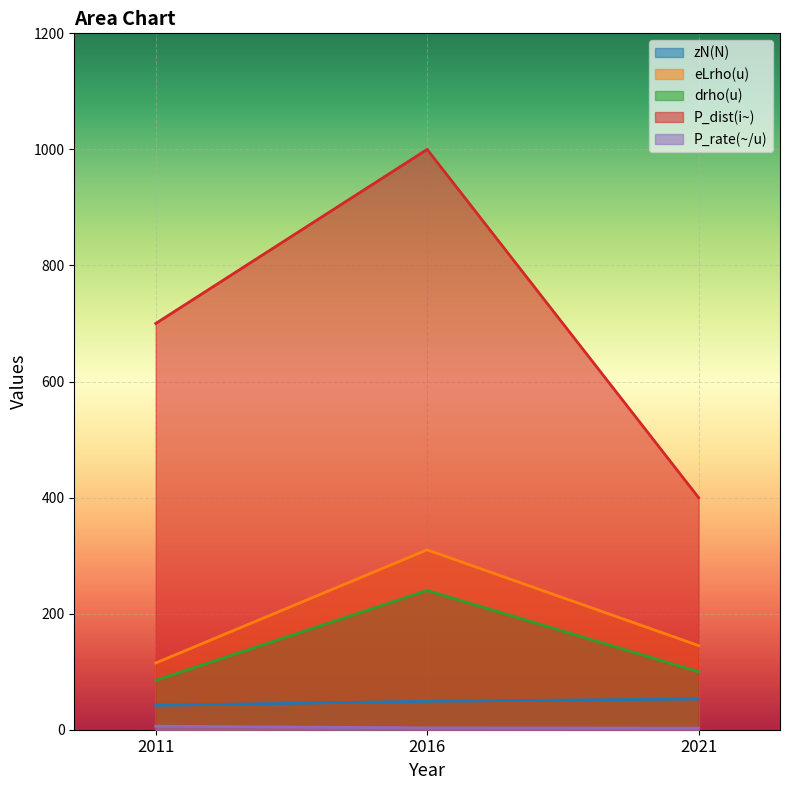

At which label is P_rate(~/u) closest to 4?

2016